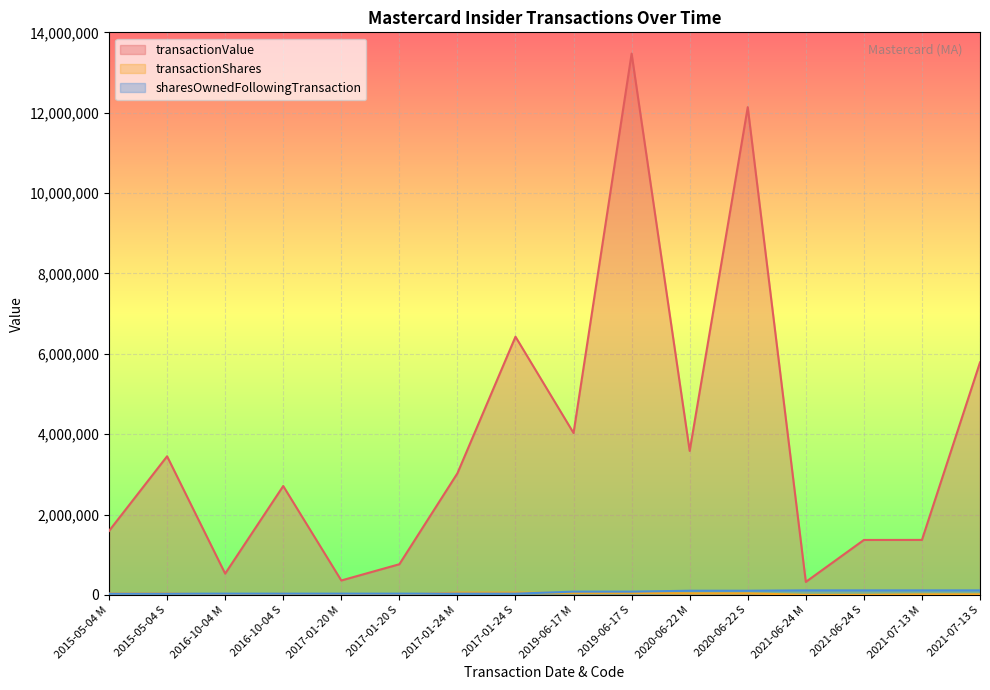

The value of sharesOwnedFollowingTransaction at 2015-05-04 S is 30249. True or false?

True